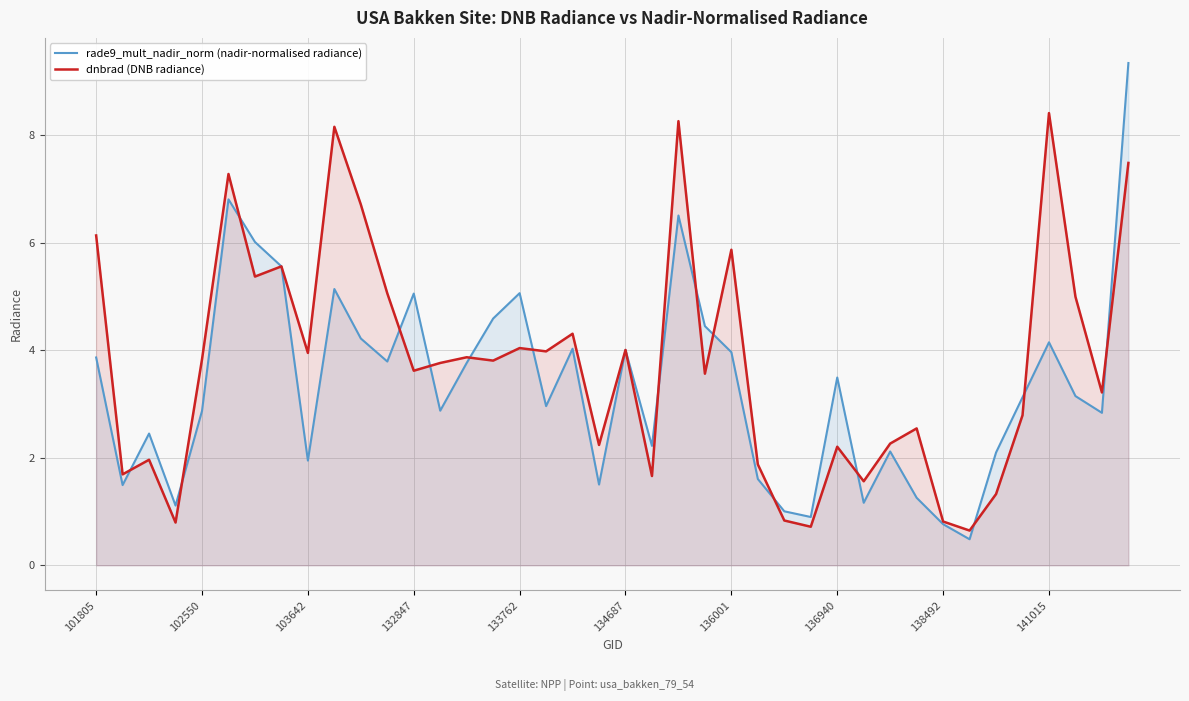

The rade9_mult_nadir_norm (nadir-normalised radiance) series shows 0.8 at 25. True or false?

False